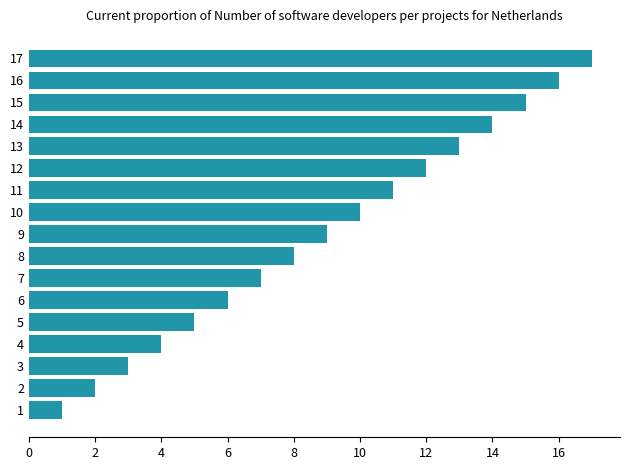

Where is the data nearest to the value 9?

9